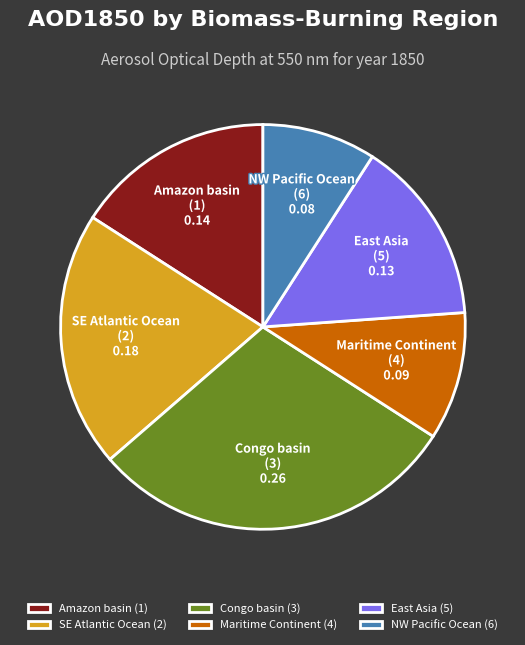

Count the number of slices in the pie.

6